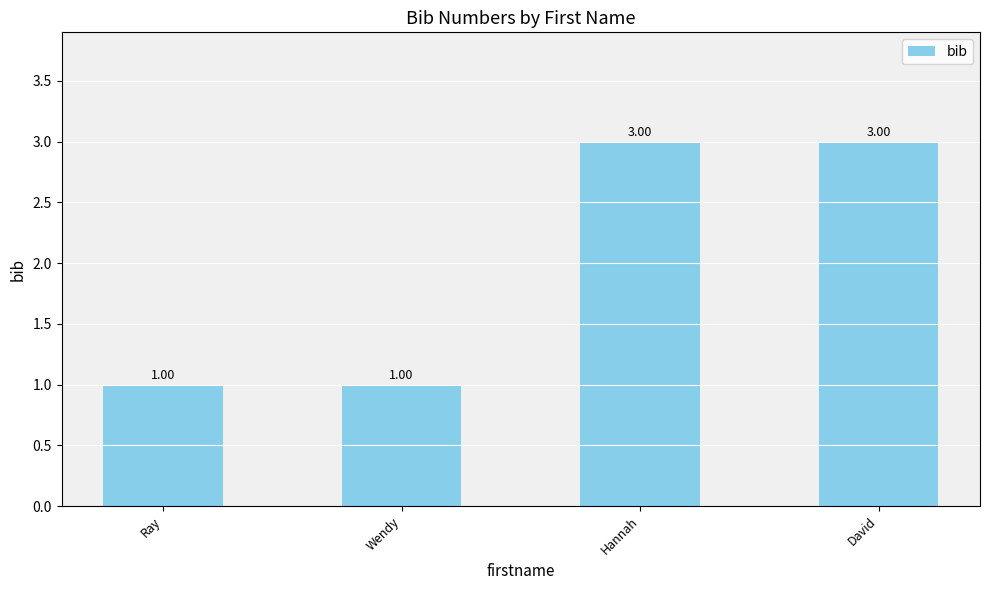

Approximately how many times larger is the value at Wendy compared to David?

0.3